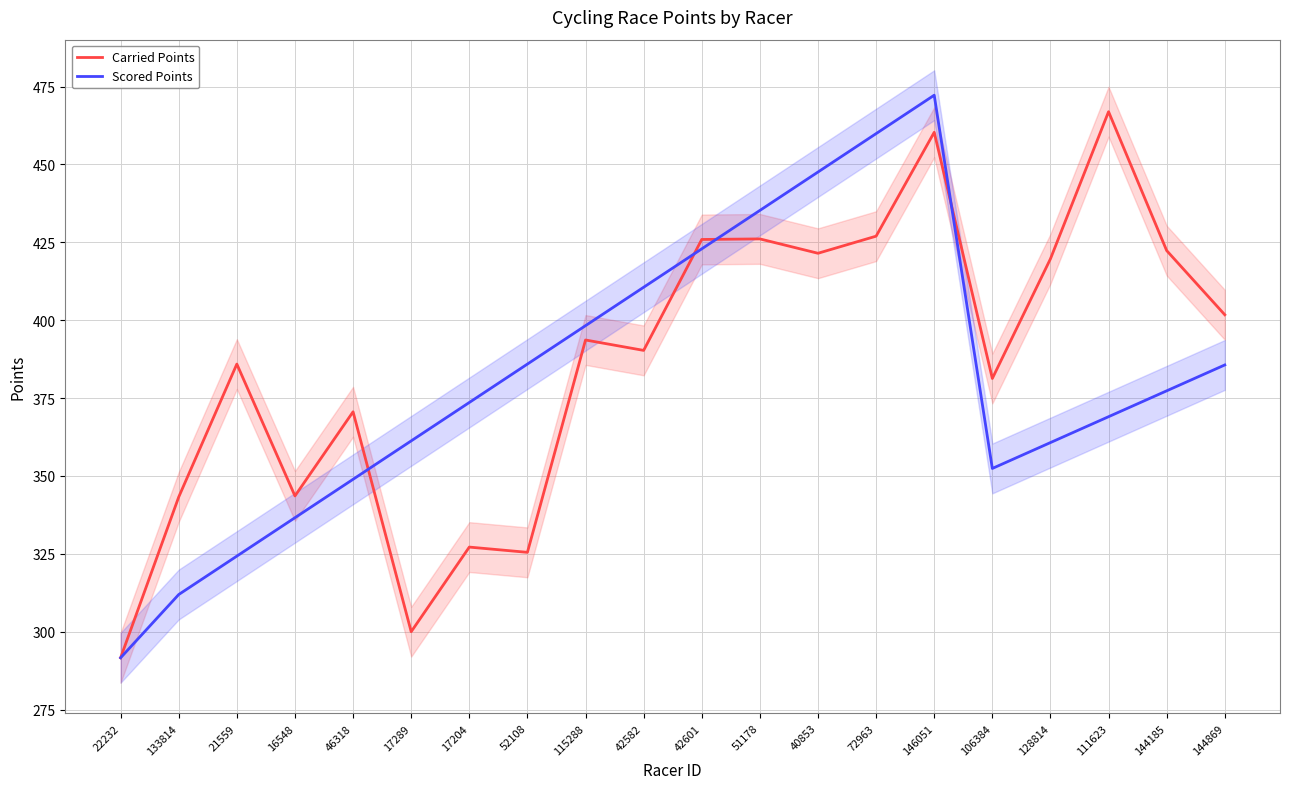

How many data points in Scored Points are less than 377?

10